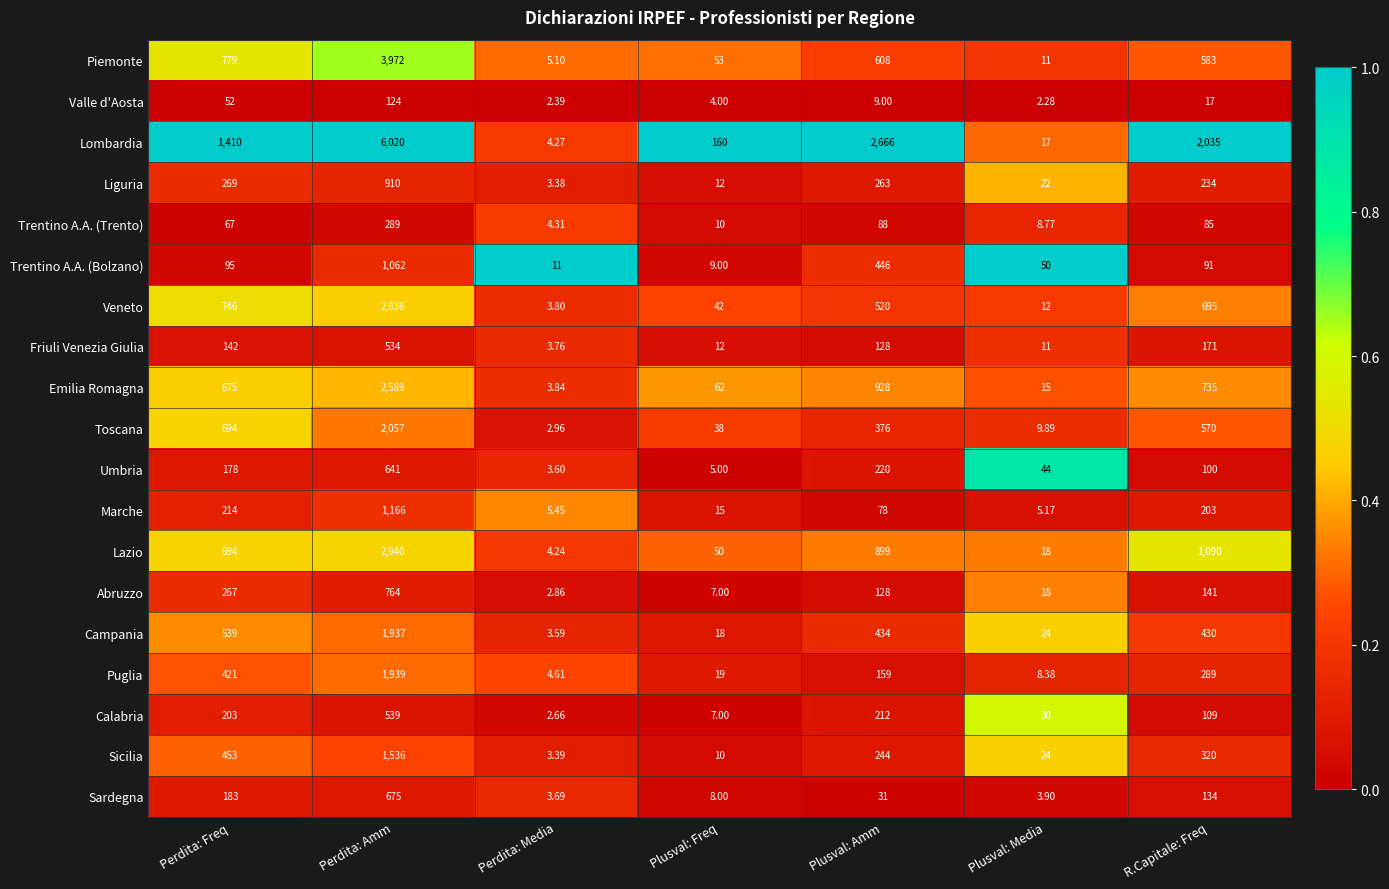

Which series changed the most between Perdita: Amm and Perdita: Media?

Lombardia